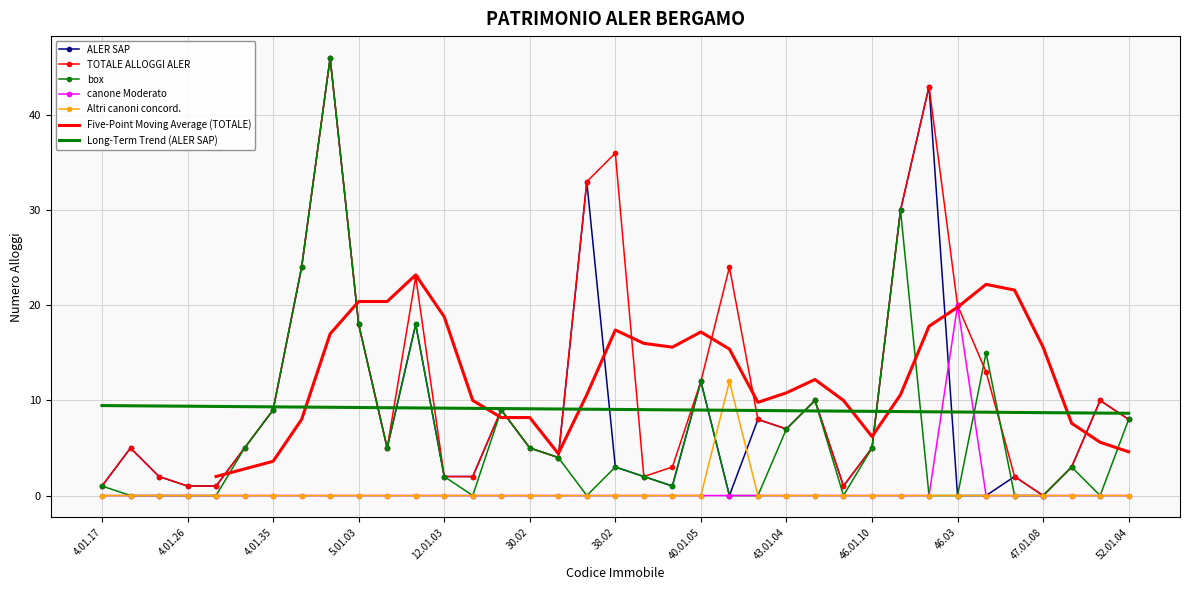

Rank the series by their maximum value, from lowest to highest.

Altri canoni concord., canone Moderato, ALER SAP, TOTALE ALLOGGI ALER, box